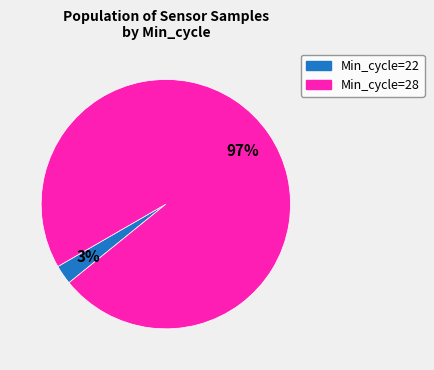

To the nearest percent, what percentage of the pie is Min_cycle=22?

3%